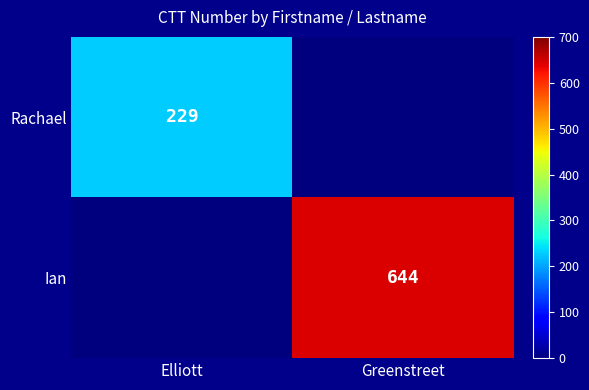

Is the value of Ian at Greenstreet greater than the value of Rachael at Elliott?

Yes